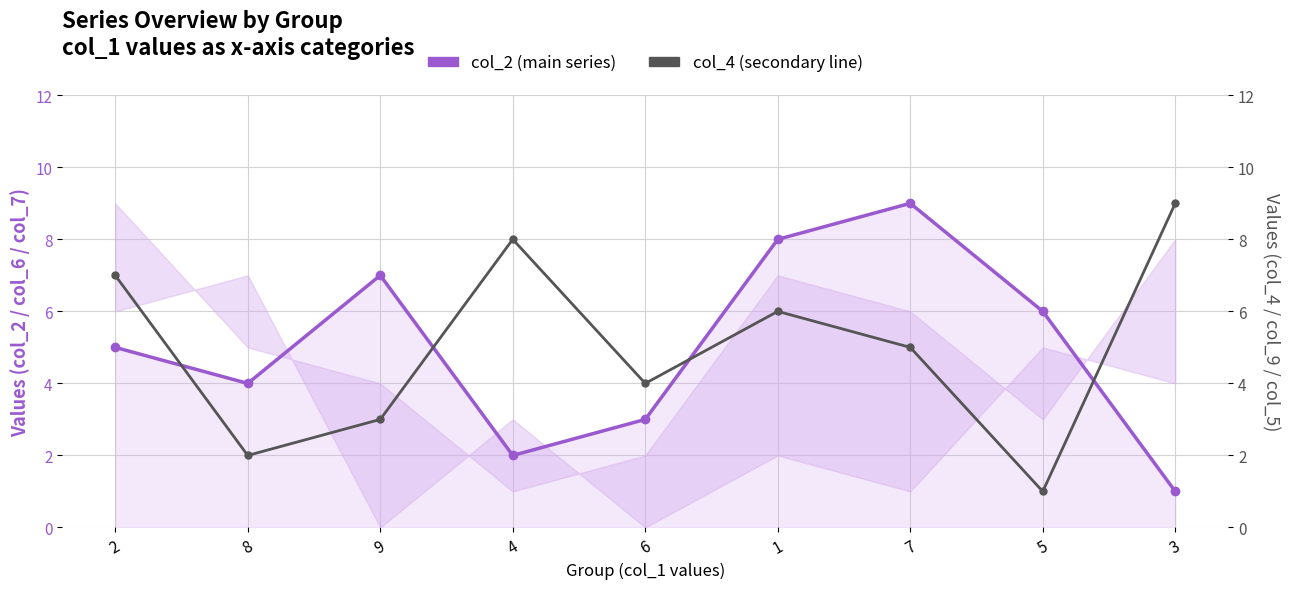

How many data points in col_4 (secondary line) are above 5?

4